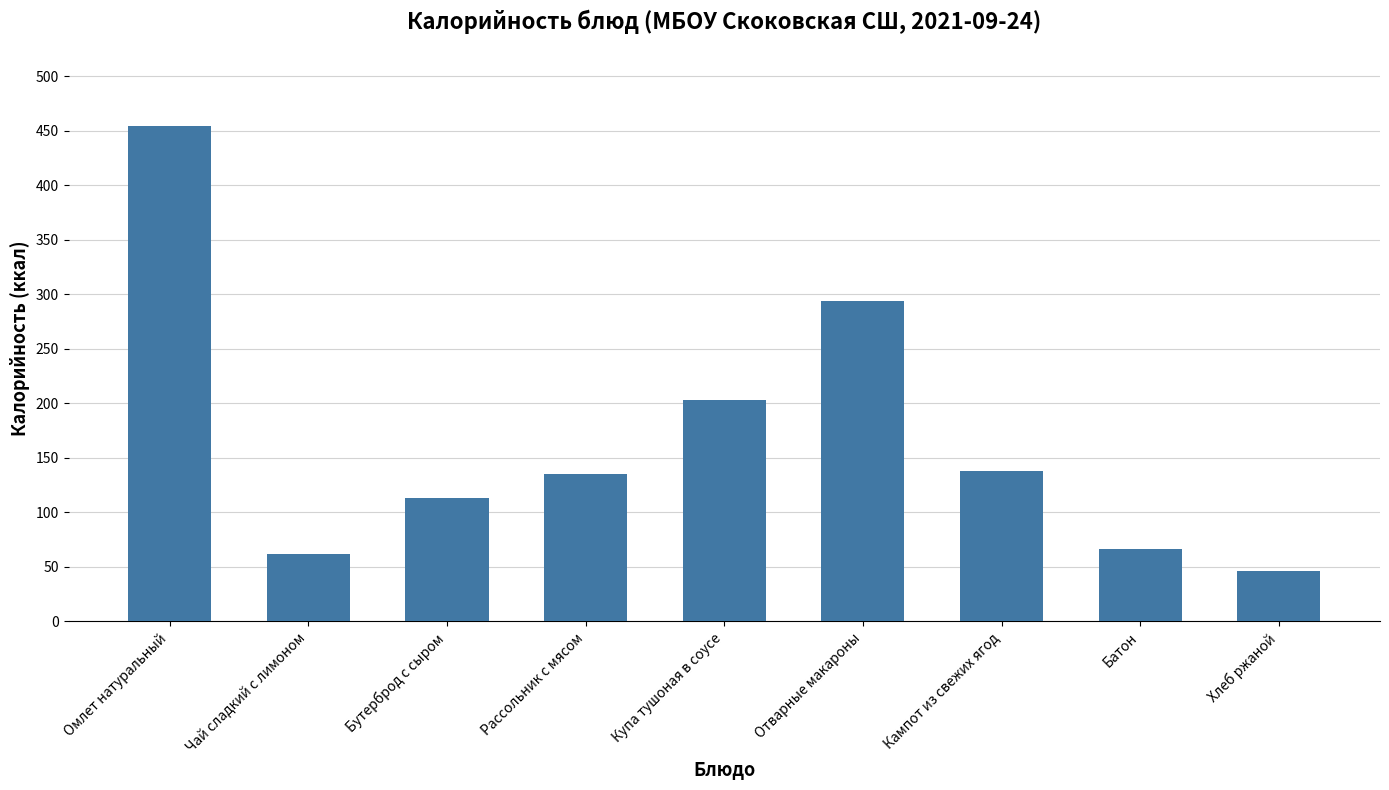

What is the average value?

168